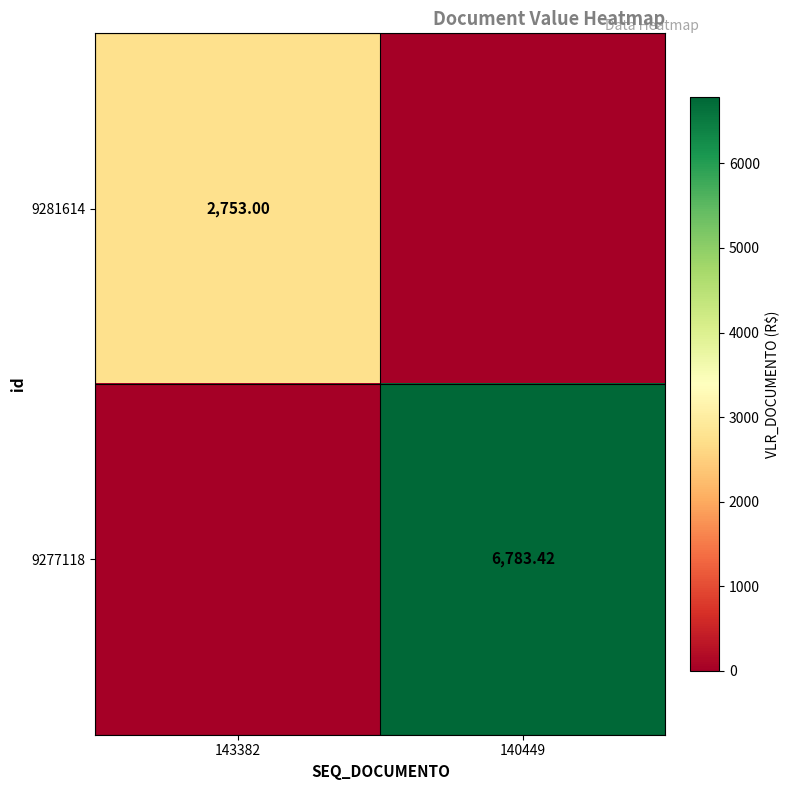

Which has a higher value, 140449 or 143382?

143382